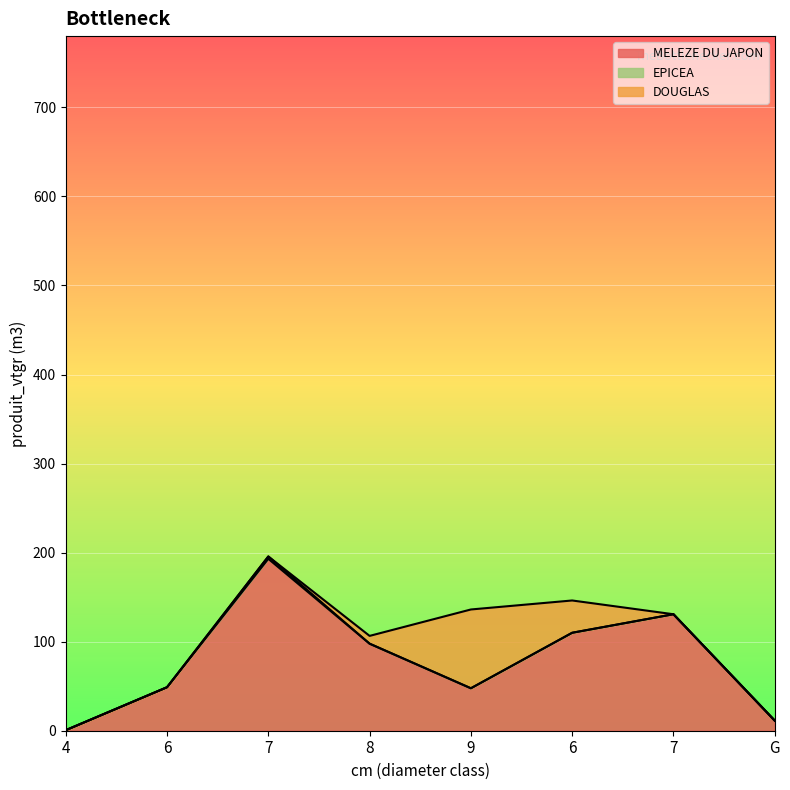

What is the total value across all series at 8?

106.5